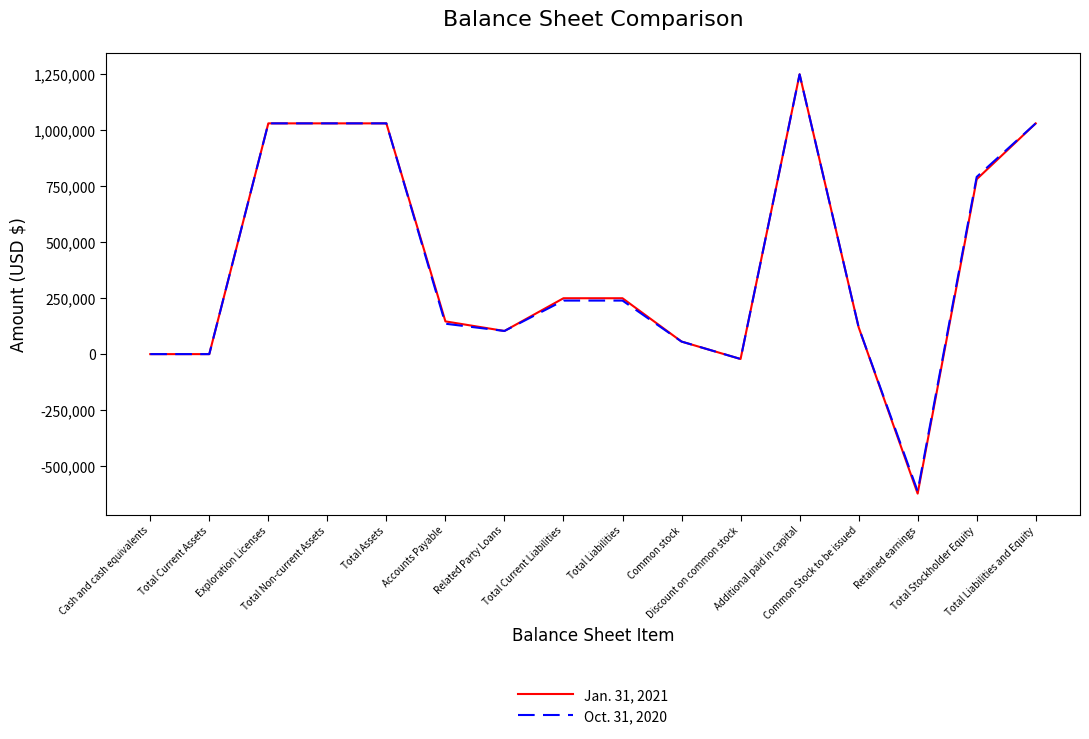

What is the greatest value displayed?

1249024